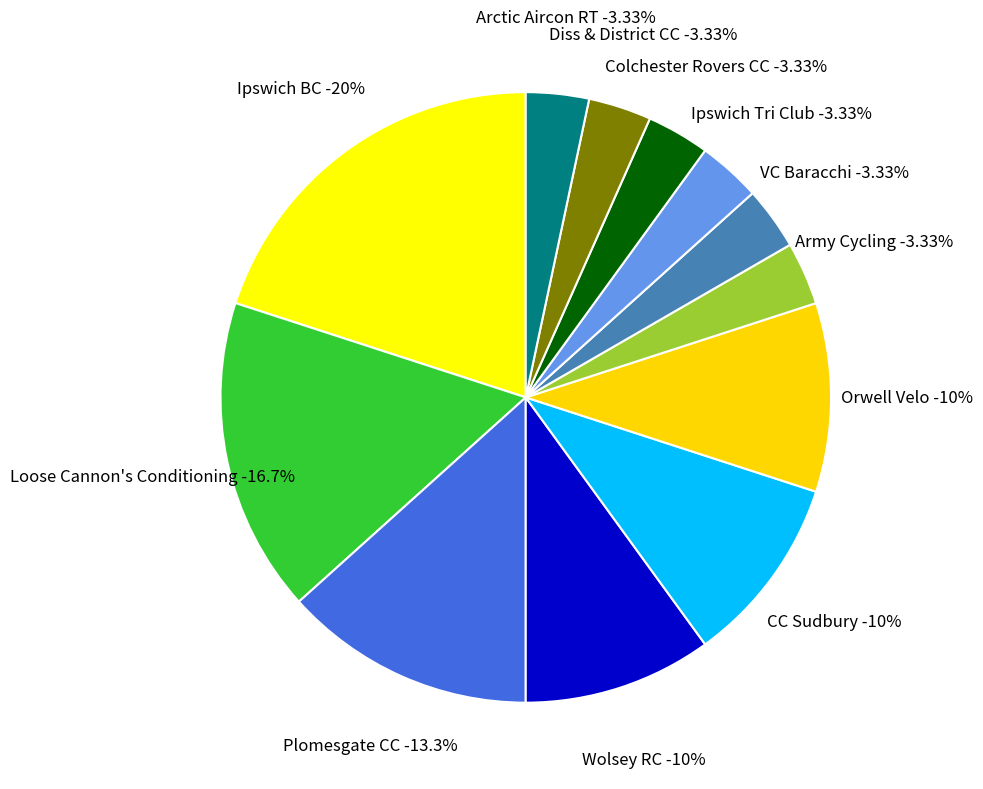

To the nearest percent, what is the difference between the Arctic Aircon RT and Wolsey RC slice percentages?

7%